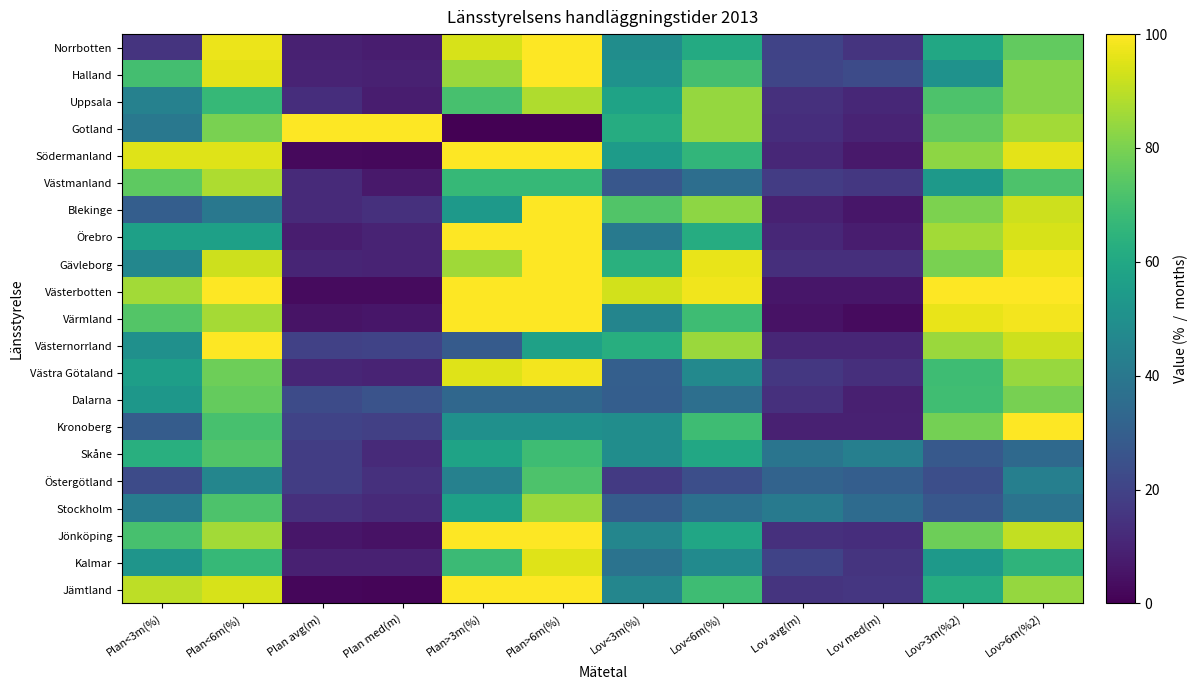

At which category is the sum across all series the highest?

Plan>6m(%)